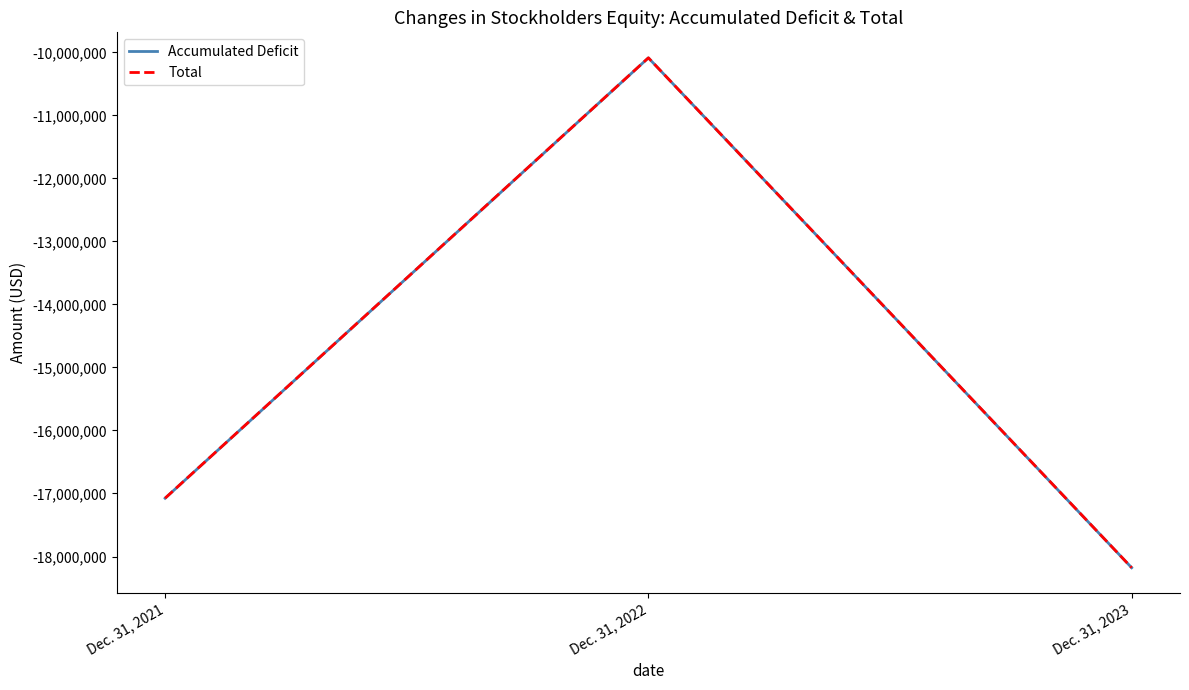

Does the chart display data point markers on the line(s)?

No